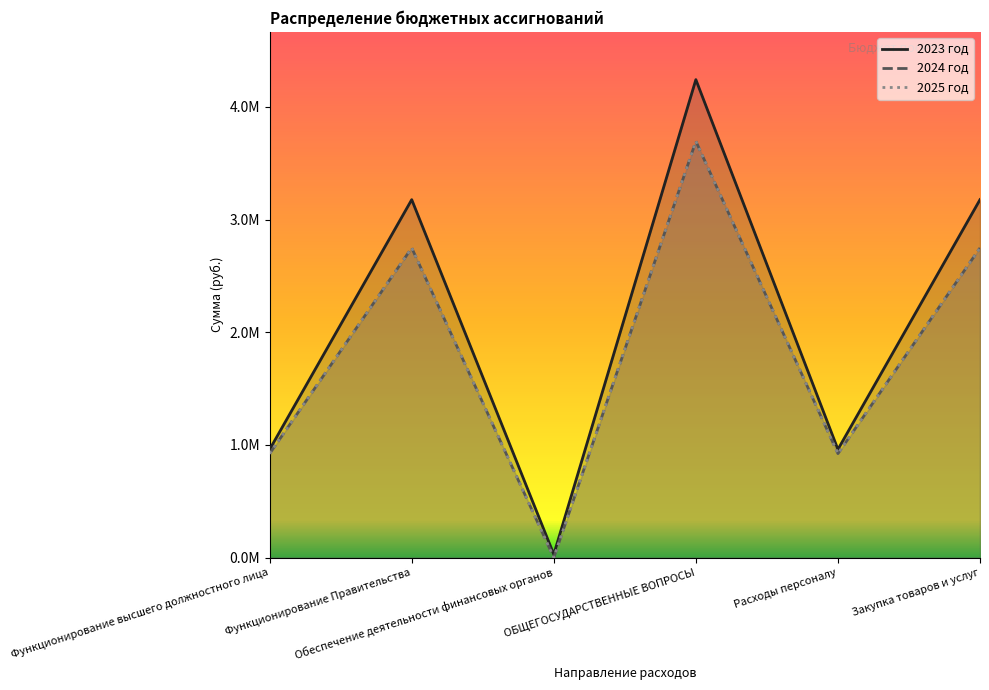

True or false: 2024 год and 2023 год cross at least once.

False